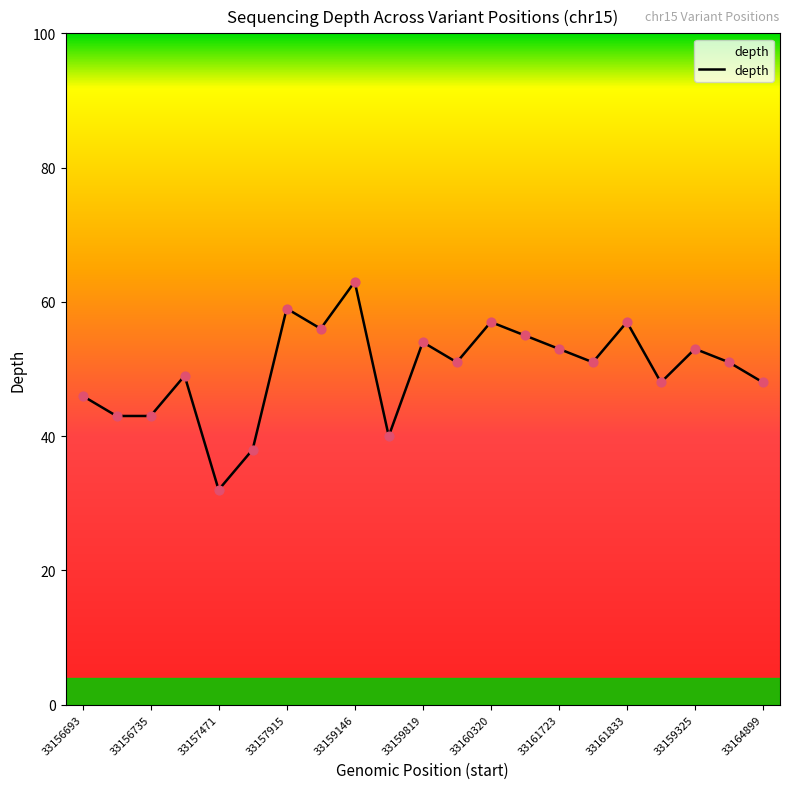

What is the difference between the maximum and minimum values?

31